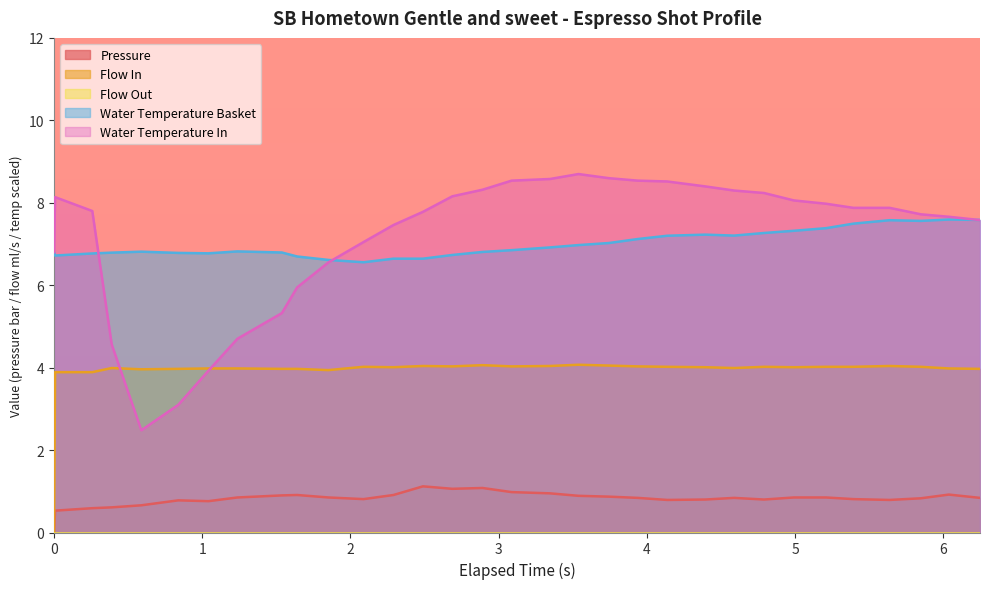

True or false: pressure and water_temperature_basket cross at least once.

False